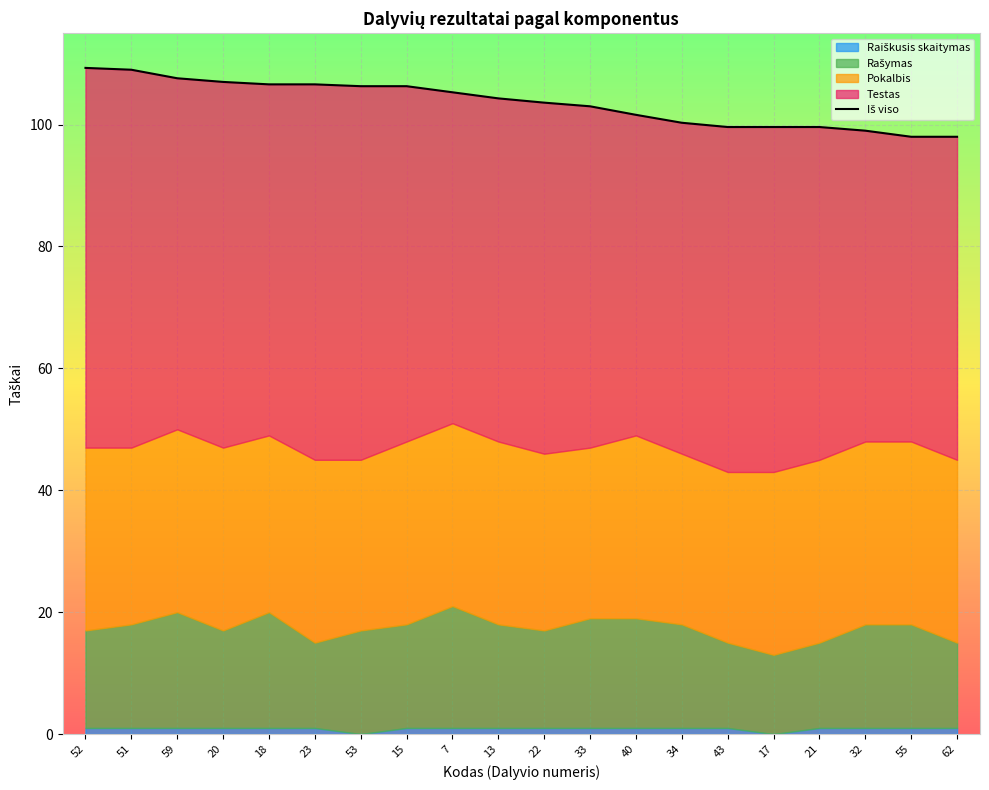

How many values exceed 104?

10